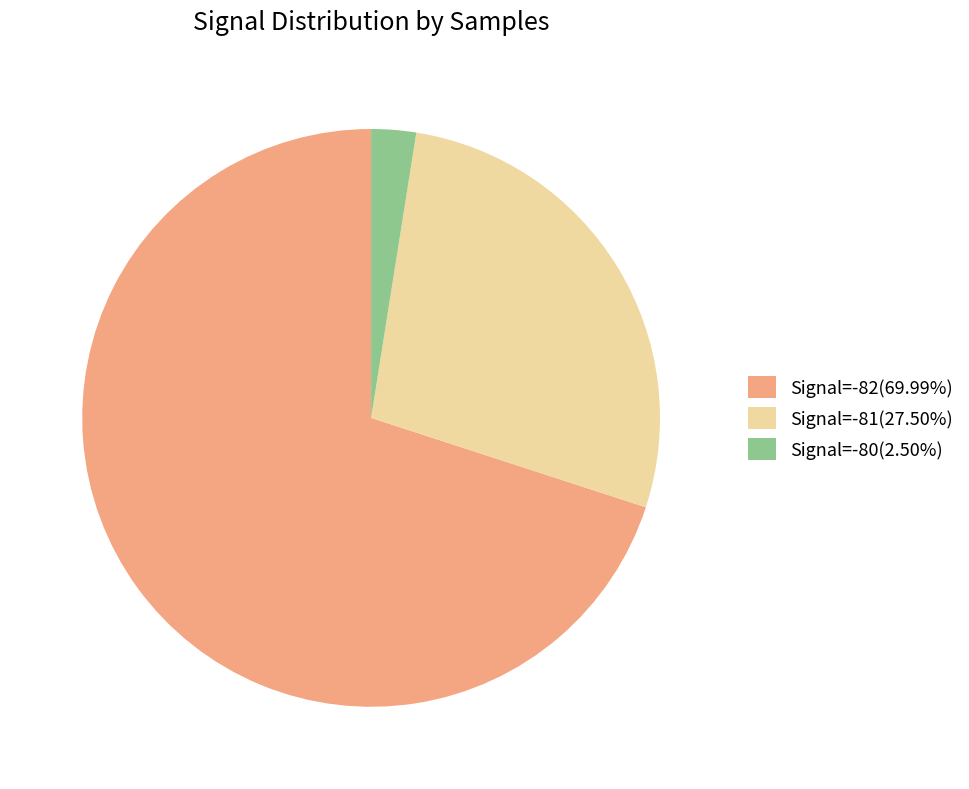

Do Signal=-82(69.99%) and Signal=-80(2.50%) together represent more than half of the pie?

Yes